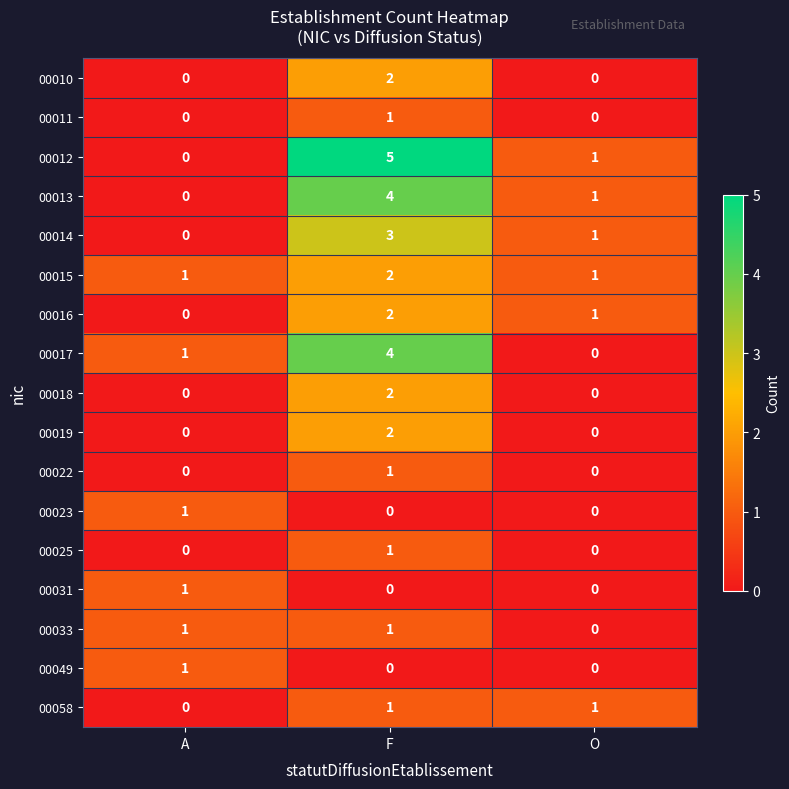

At which category is the sum across all series the highest?

F